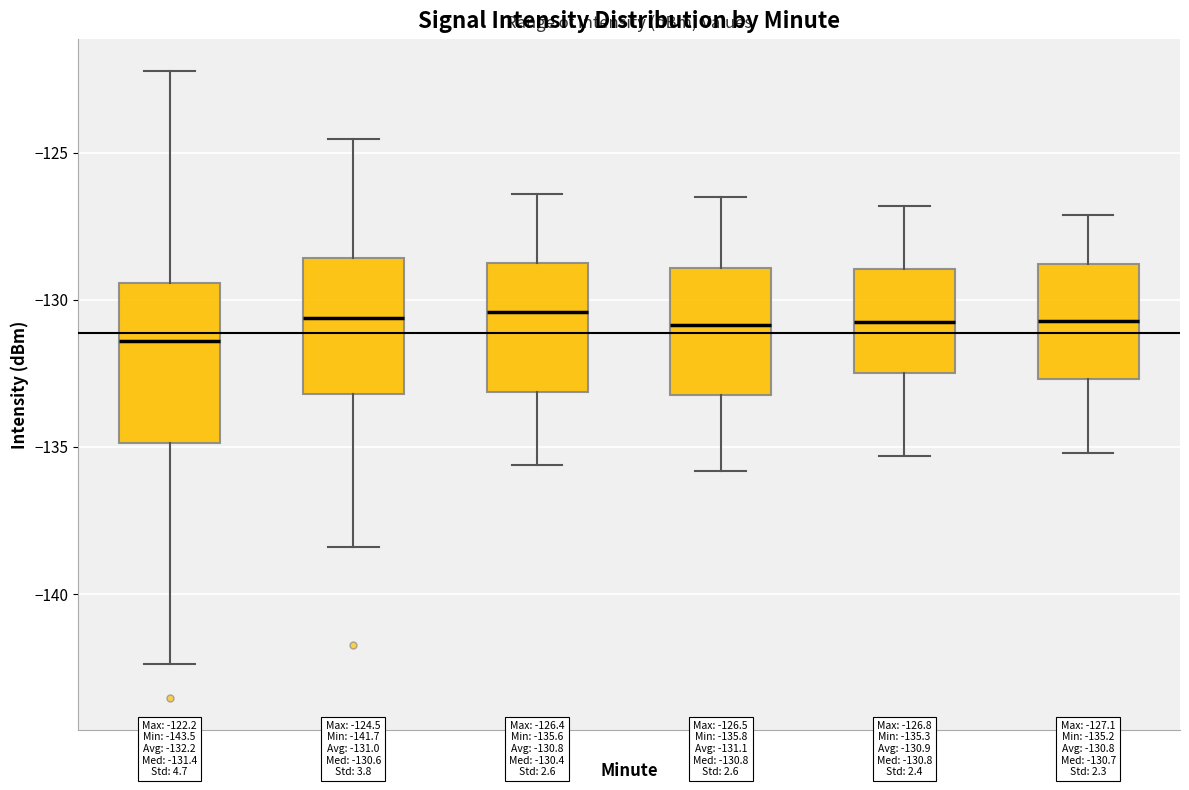

Comparing the boxes themselves (not the whiskers), which one is the tallest?

Minute 0